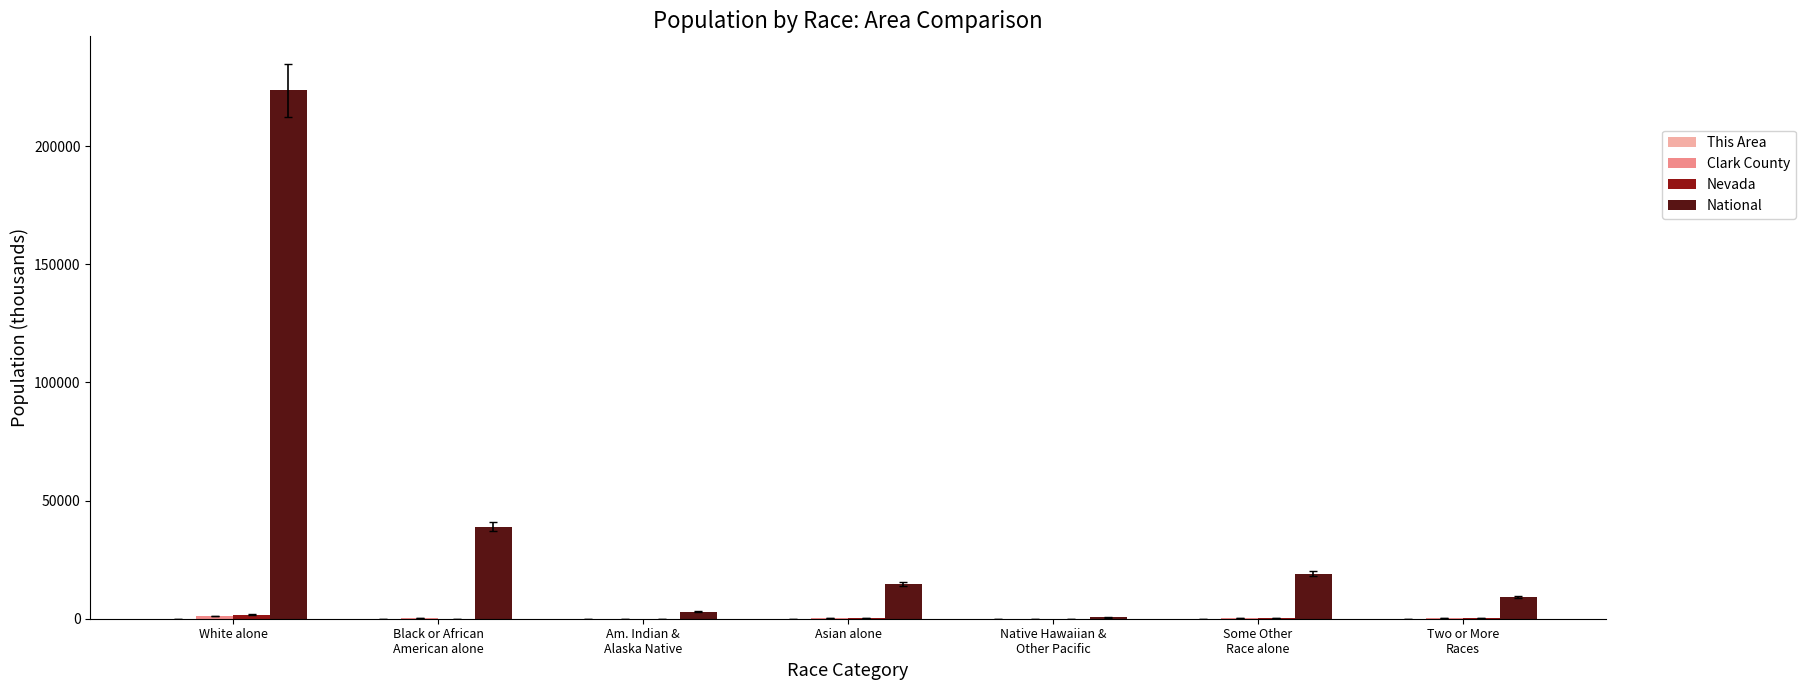

At which category is the sum across all series the highest?

White alone